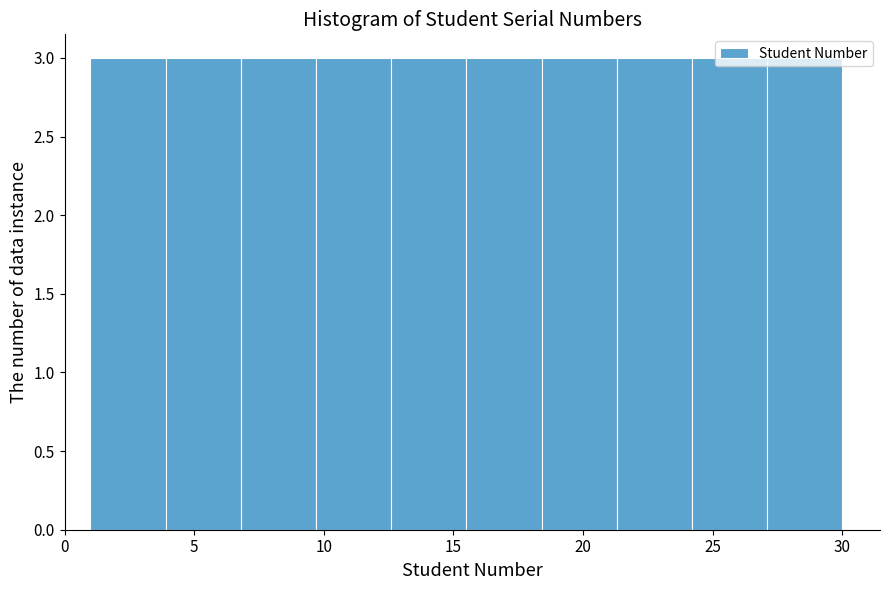

What is the height of the bar covering 9.7 to 12.6 on the x-axis? Neither the bar edges nor the heights are printed on the chart, so give them approximately, as read against the axes.

3